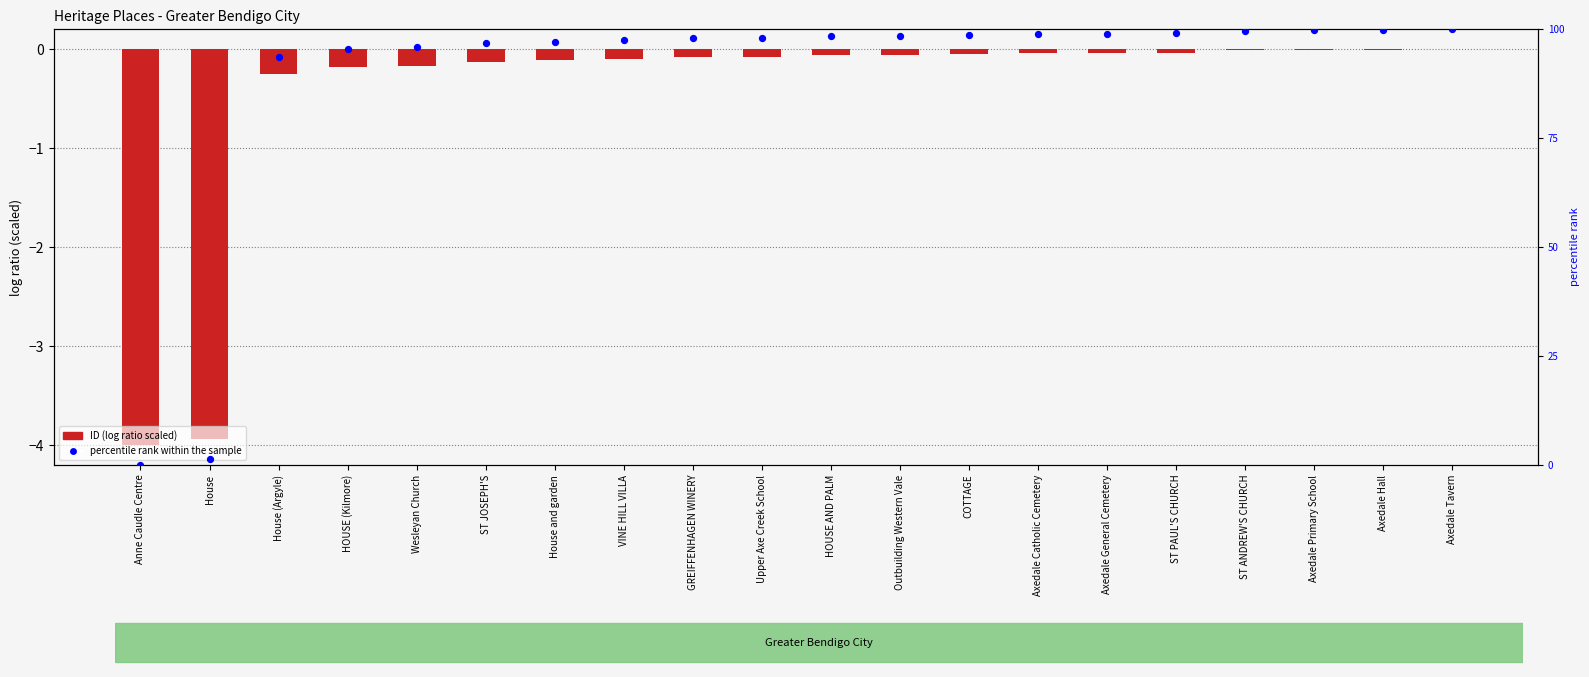

Which series has the largest total across all categories?

percentile rank within the sample